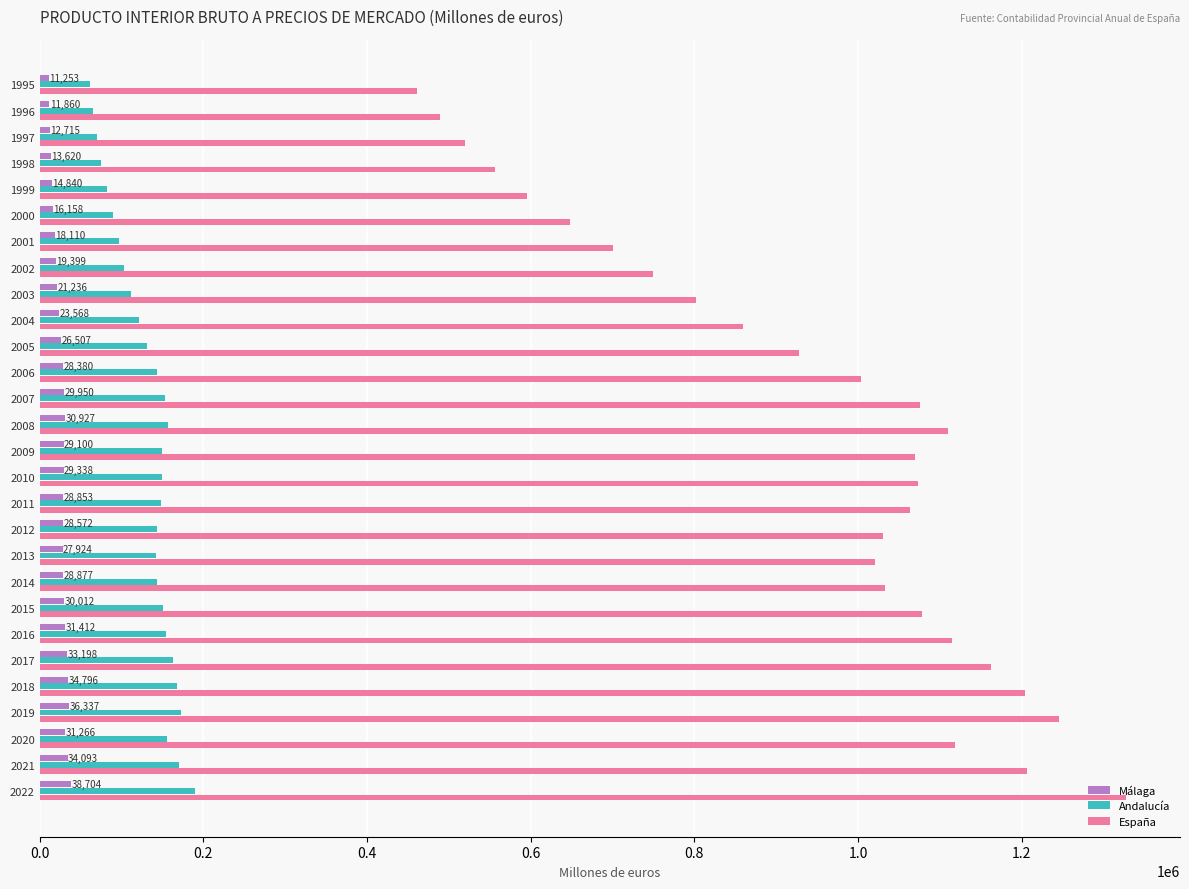

The value of Andalucía at 2004 is 61856.4. True or false?

False